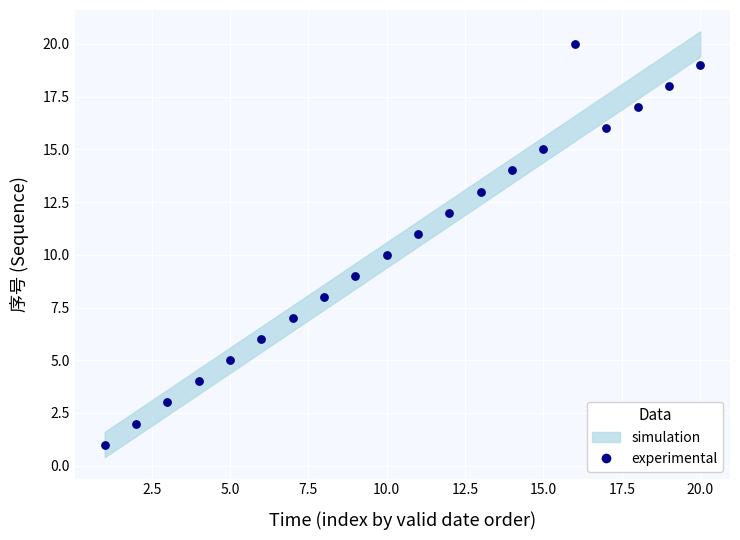

What is the range of X values (max minus min)?

19